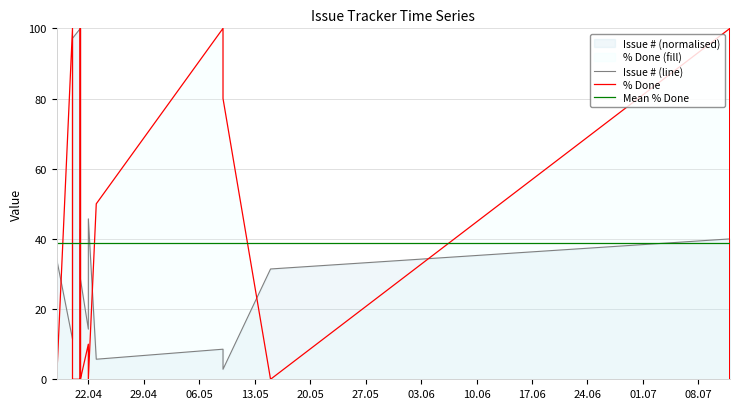

What is the label of the 13th point from the right?

03.06